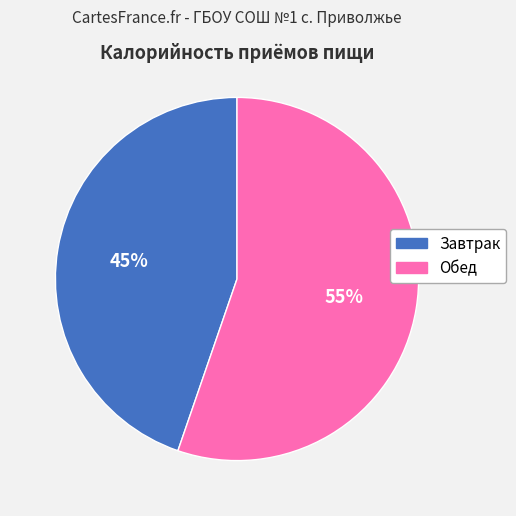

Approximately how many times larger is the value at Обед compared to Завтрак?

1.2